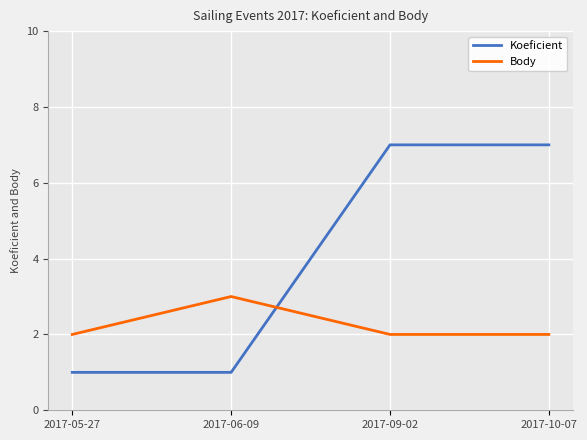

Reading right to left, list all the values displayed in this chart.

Koeficient: 7	7	1	1
Body: 2	2	3	2